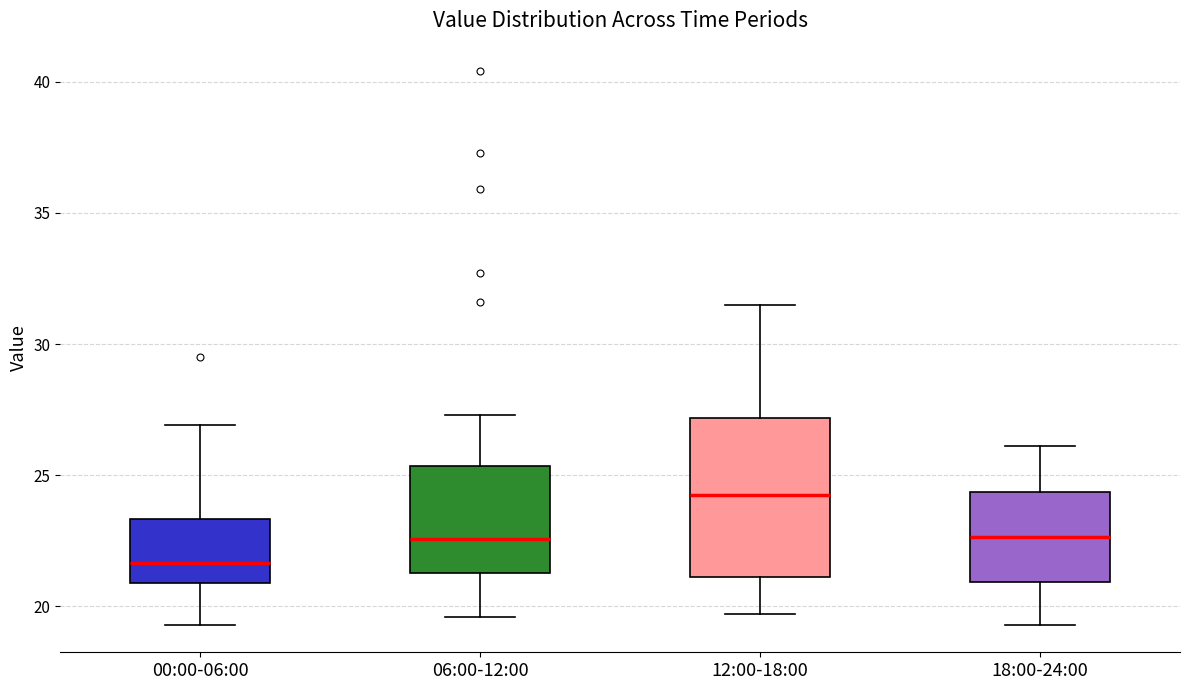

Reading left to right, transcribe this box plot: for each box, give where its median line is, the range the box spans, and where its two whiskers end, as read against the y-axis. The values are not printed on the chart, so give them approximately, as read against the axis.

00:00-06:00: median 21.5, box 21.0 to 23.5, whiskers 19.5 to 27.0
06:00-12:00: median 22.5, box 21.5 to 25.5, whiskers 19.5 to 27.5
12:00-18:00: median 24.5, box 21.0 to 27.0, whiskers 19.5 to 31.5
18:00-24:00: median 22.5, box 21.0 to 24.5, whiskers 19.5 to 26.0